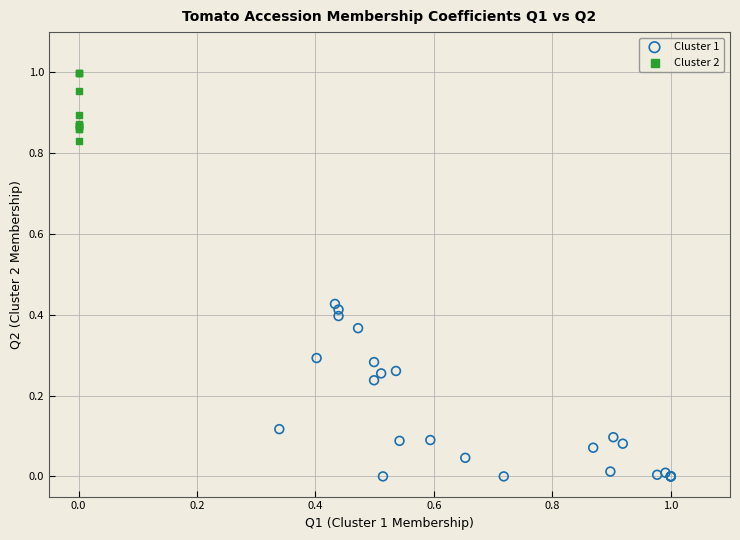

Which series contains the highest Y value?

Cluster 2